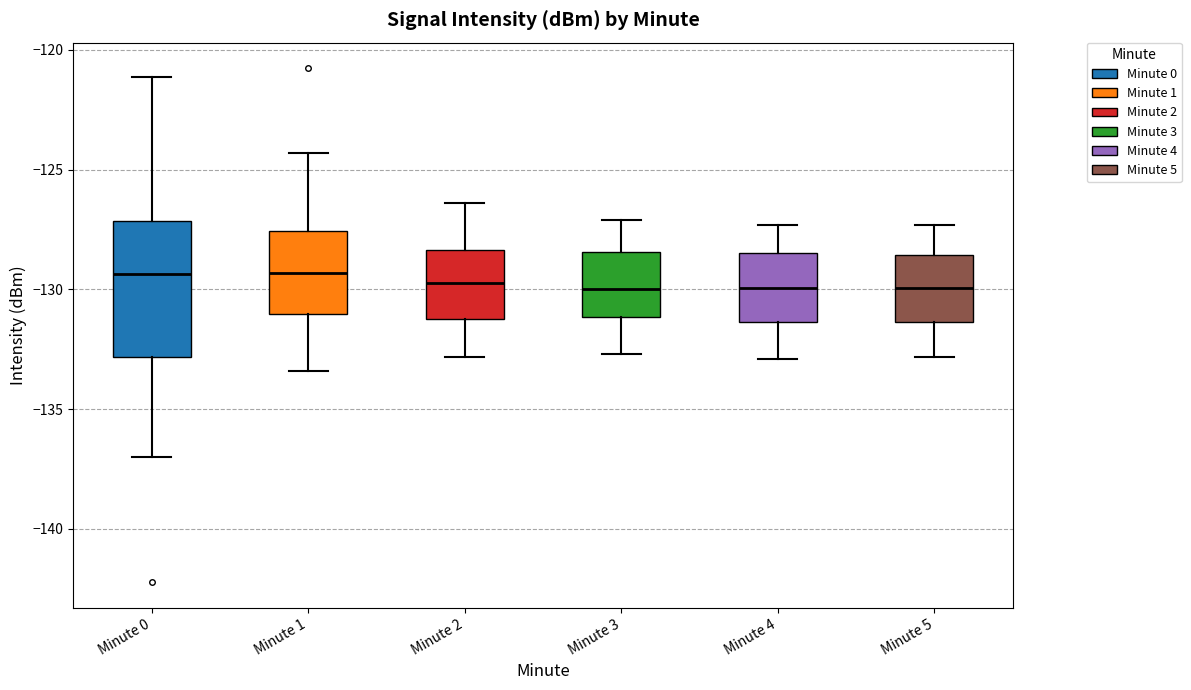

Reading left to right, read every box against the y-axis: the position of its median line, the range the box covers, and the ends of its whiskers. The values are not printed on the chart, so give them approximately, as read against the axis.

Minute 0: median -129.5, box -133.0 to -127.0, whiskers -137.0 to -121.0
Minute 1: median -129.5, box -131.0 to -127.5, whiskers -133.5 to -124.5
Minute 2: median -129.5, box -131.0 to -128.5, whiskers -133.0 to -126.5
Minute 3: median -130.0, box -131.0 to -128.5, whiskers -132.5 to -127.0
Minute 4: median -130.0, box -131.5 to -128.5, whiskers -133.0 to -127.5
Minute 5: median -130.0, box -131.5 to -128.5, whiskers -133.0 to -127.5